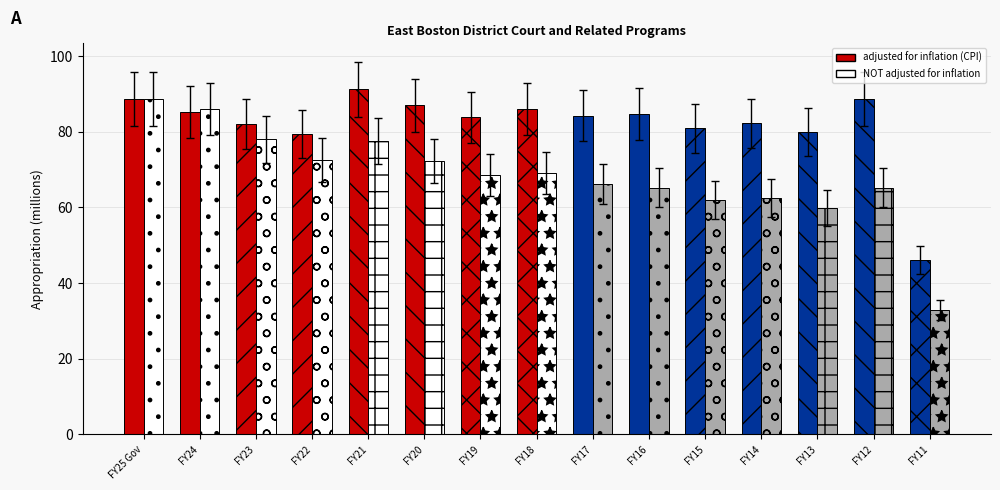

Where does the adjusted for inflation (CPI) series first go above 84?

FY25 Gov